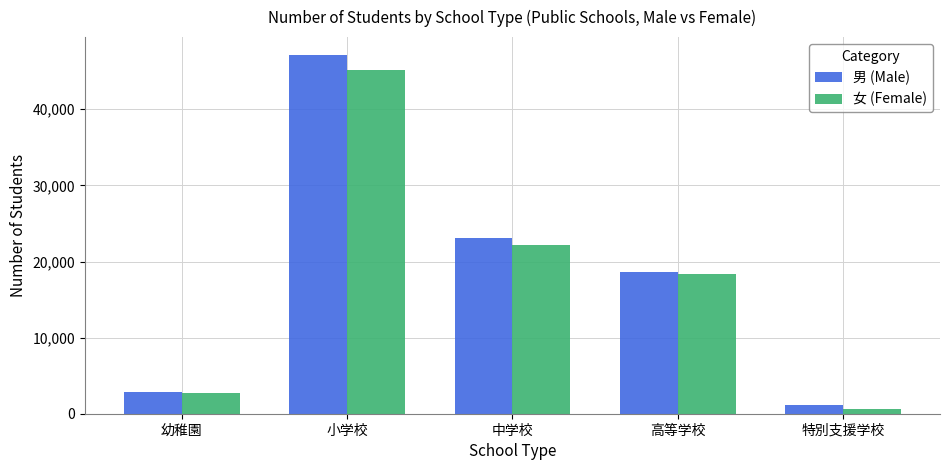

Count the number of categories in the chart.

5